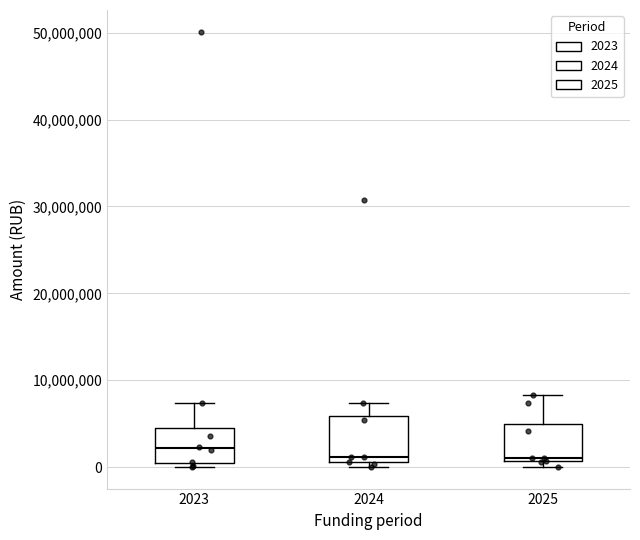

Reading left to right, read every box against the y-axis: the position of its median line, the range the box covers, and the ends of its whiskers. The values are not printed on the chart, so give them approximately, as read against the axis.

2023: median 2000000, box 0 to 5000000, whiskers 0 (just below the box's lower edge) to 7000000
2024: median 1000000 (just above the box's lower edge), box 1000000 to 6000000, whiskers 0 to 7000000
2025: median 1000000 (just above the box's lower edge), box 1000000 to 5000000, whiskers 0 to 8000000